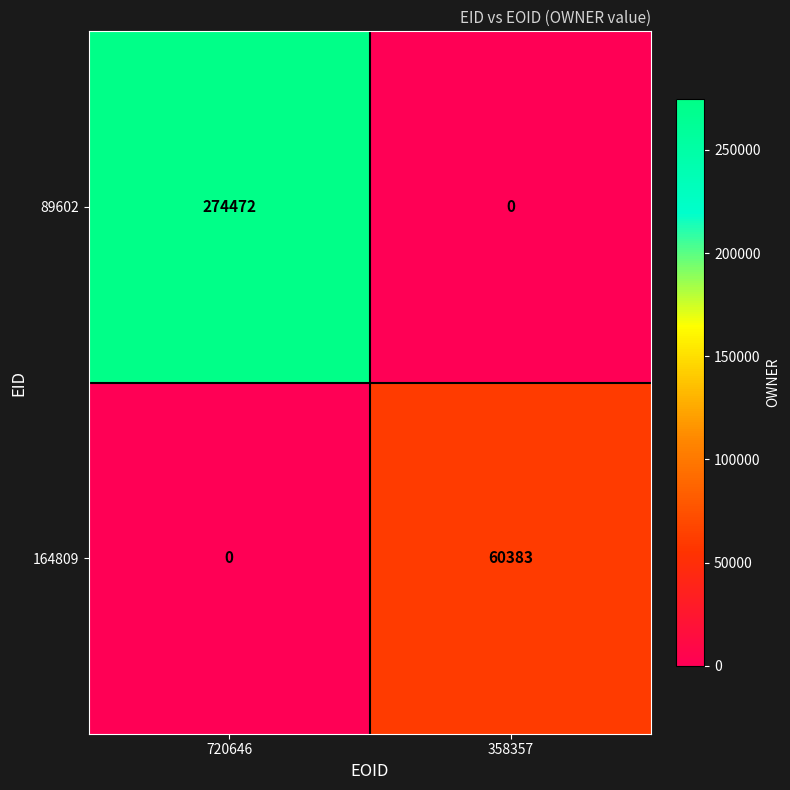

List the series in order of their peak value, highest first.

89602, 164809